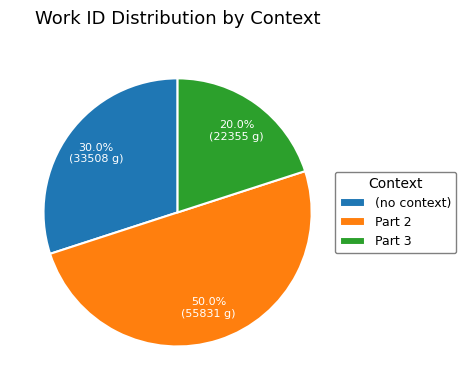

What percentage is the Part 2 slice, to the nearest percent?

50%